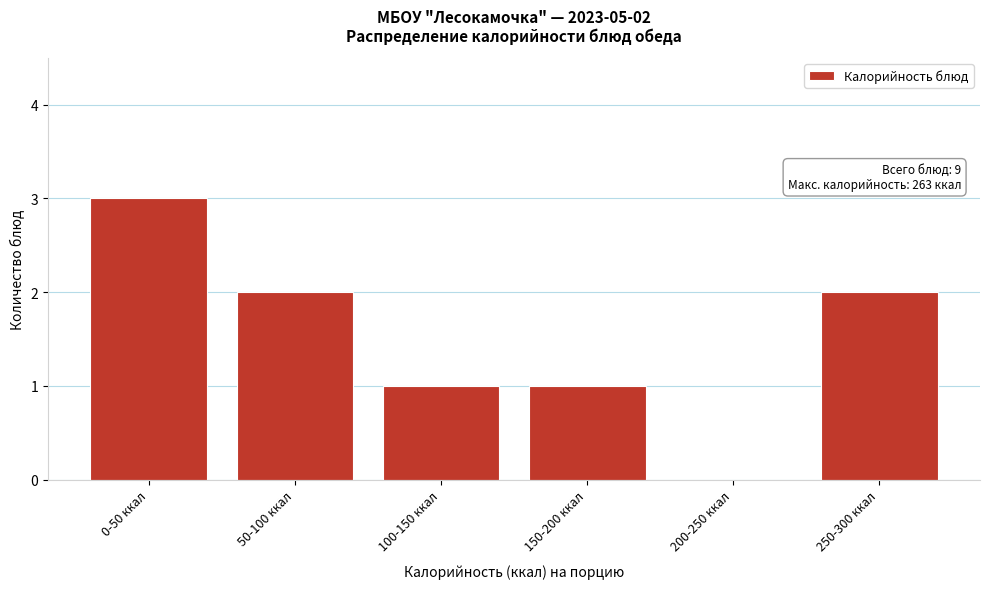

Reading right to left, extract all data points from this chart.

250-300 ккал=2	200-250 ккал=0	150-200 ккал=1	100-150 ккал=1	50-100 ккал=2	0-50 ккал=3